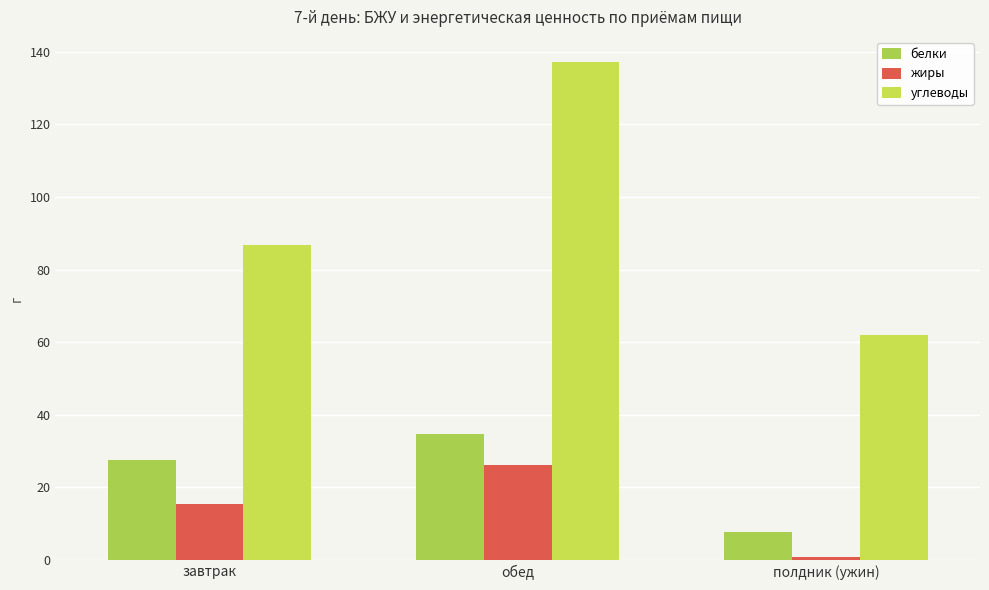

Which series has the largest total across all categories?

углеводы